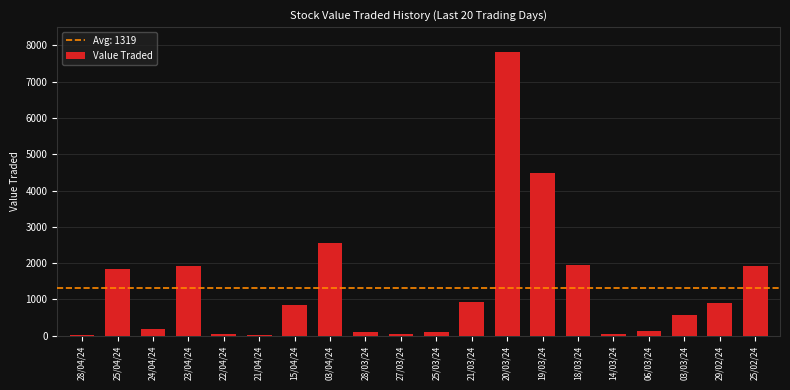

What is the sum of all values?

26382